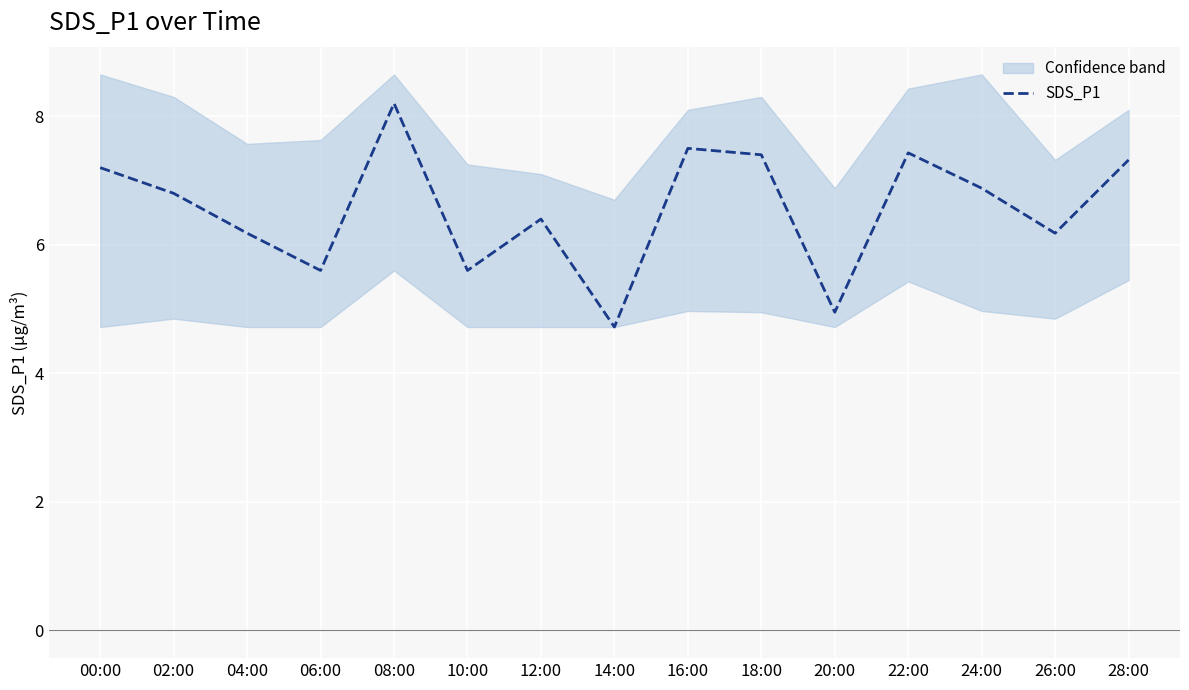

Where is the data nearest to the value 6?

04:00